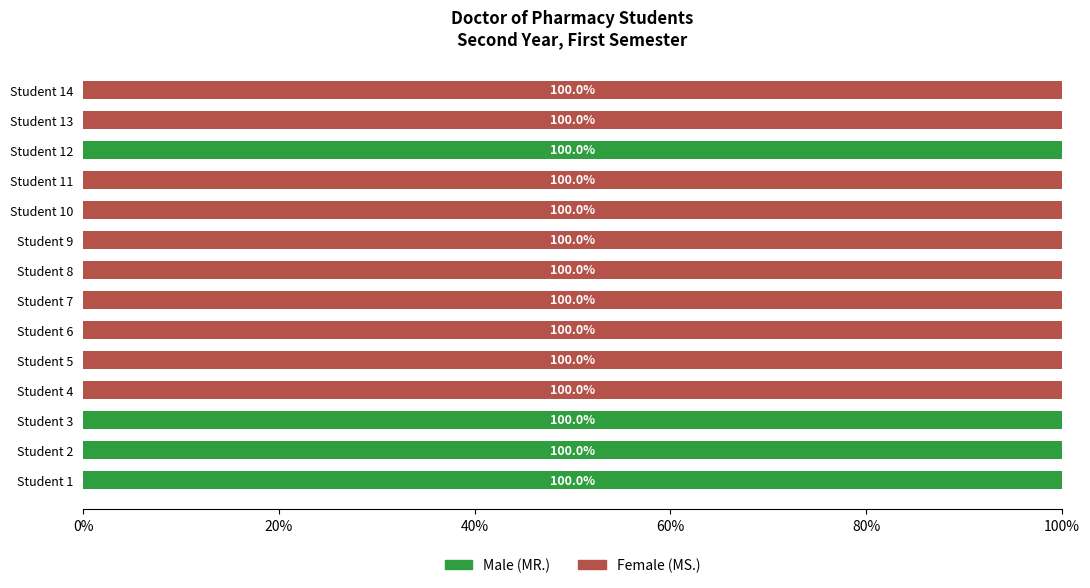

How many values in Male (MR.) are above zero?

4